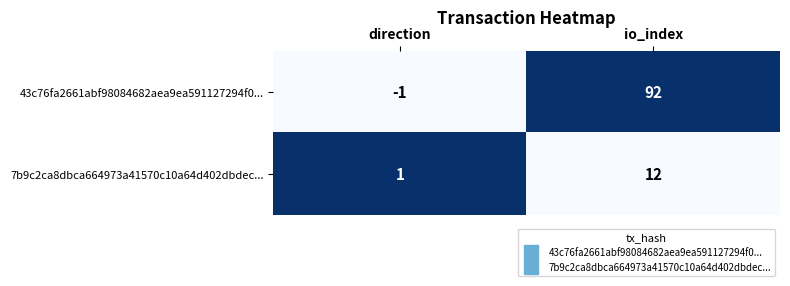

Which label corresponds to the largest value in the chart?

io_index